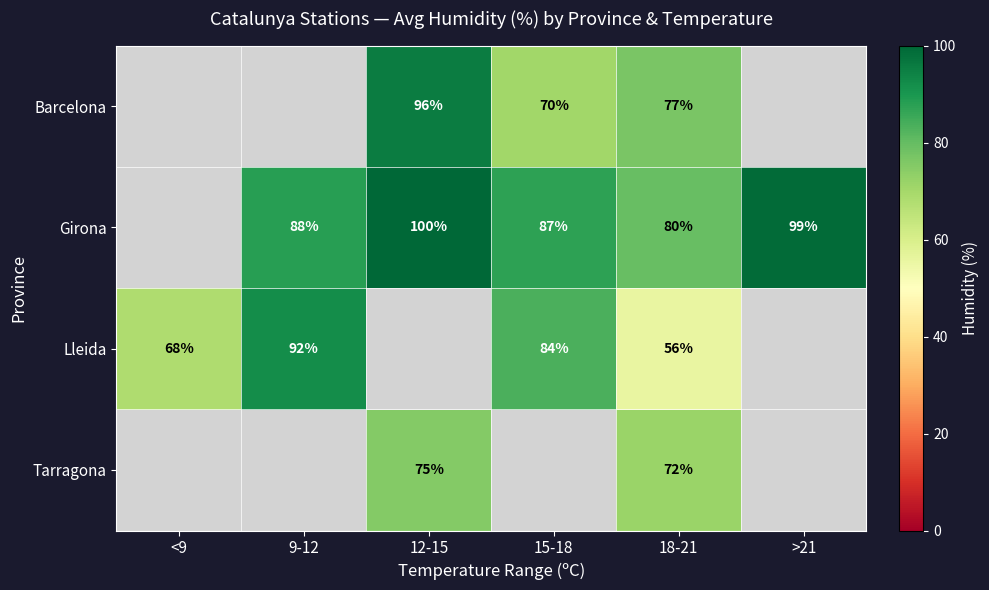

Is the value of Lleida at 18-21 greater than the value of Barcelona at 18-21?

No